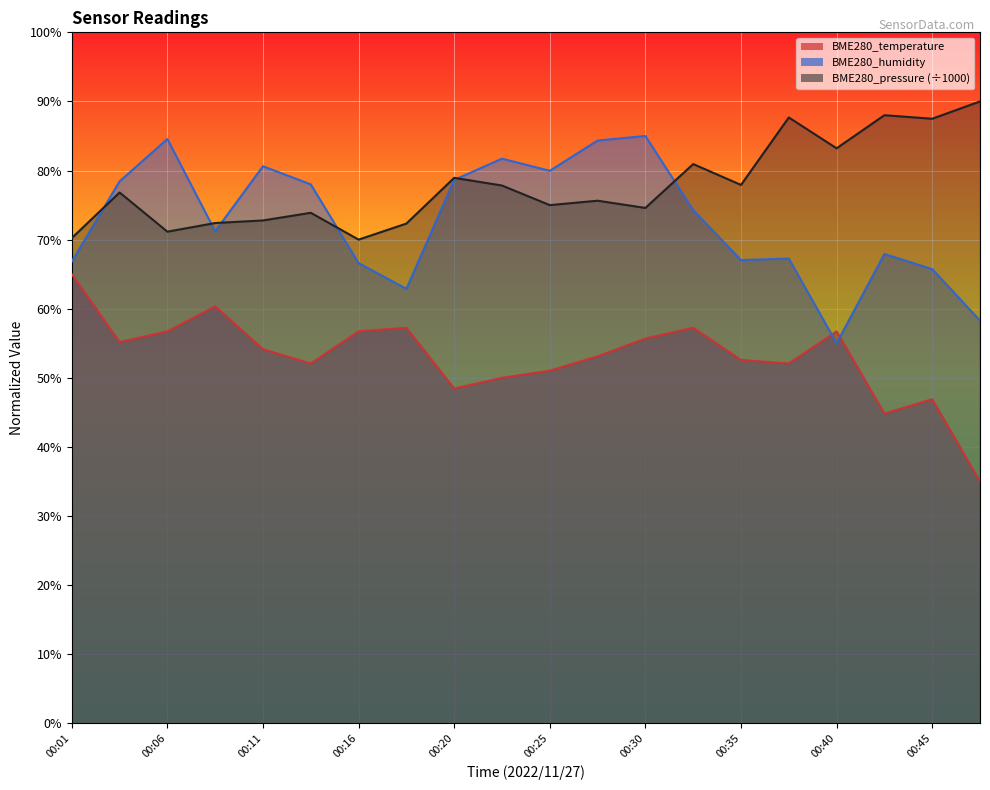

Rank the series by their maximum value, from highest to lowest.

BME280_pressure (÷1000), BME280_humidity, BME280_temperature